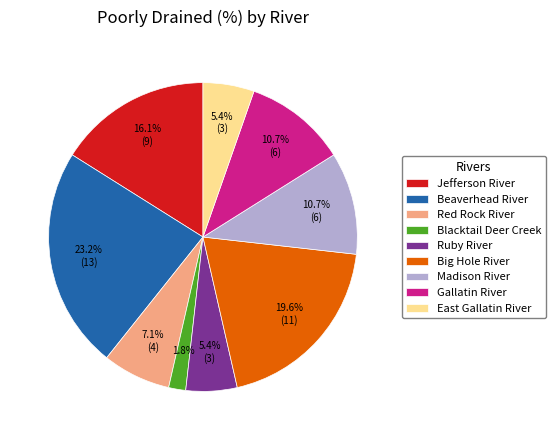

Which has a higher value, Jefferson River or Red Rock River?

Jefferson River